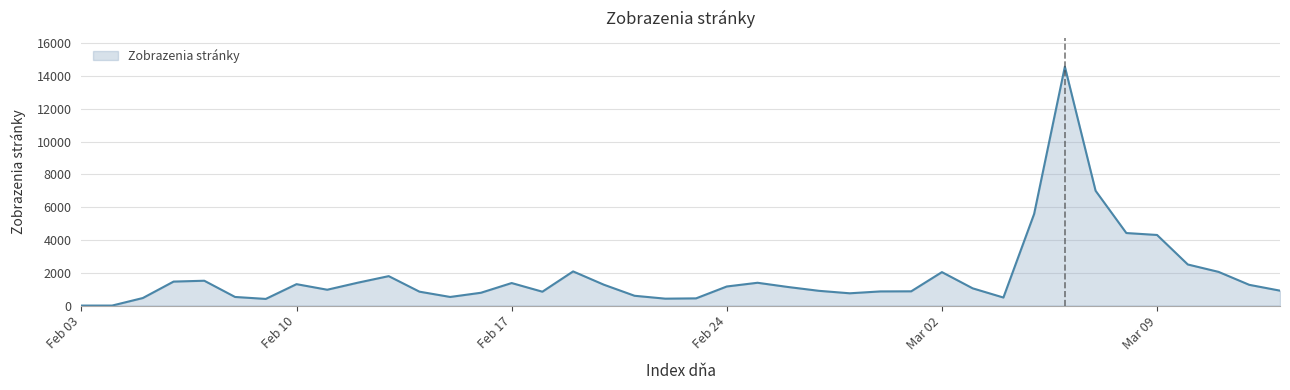

How many lines are shown in the chart?

1